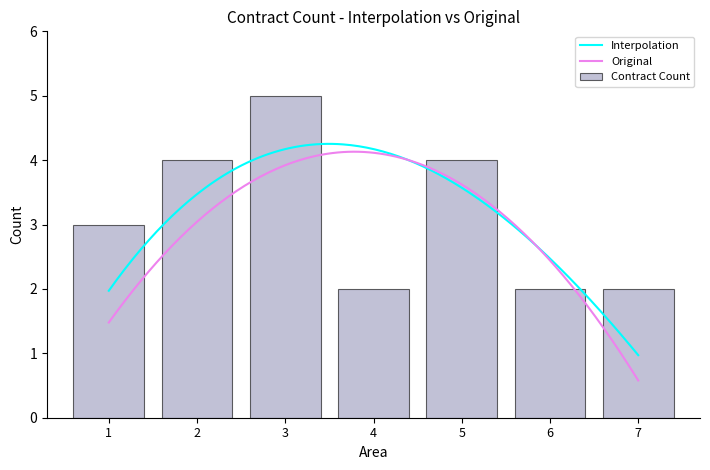

What is the difference between the maximum and minimum values in the Interpolation series?

3.3